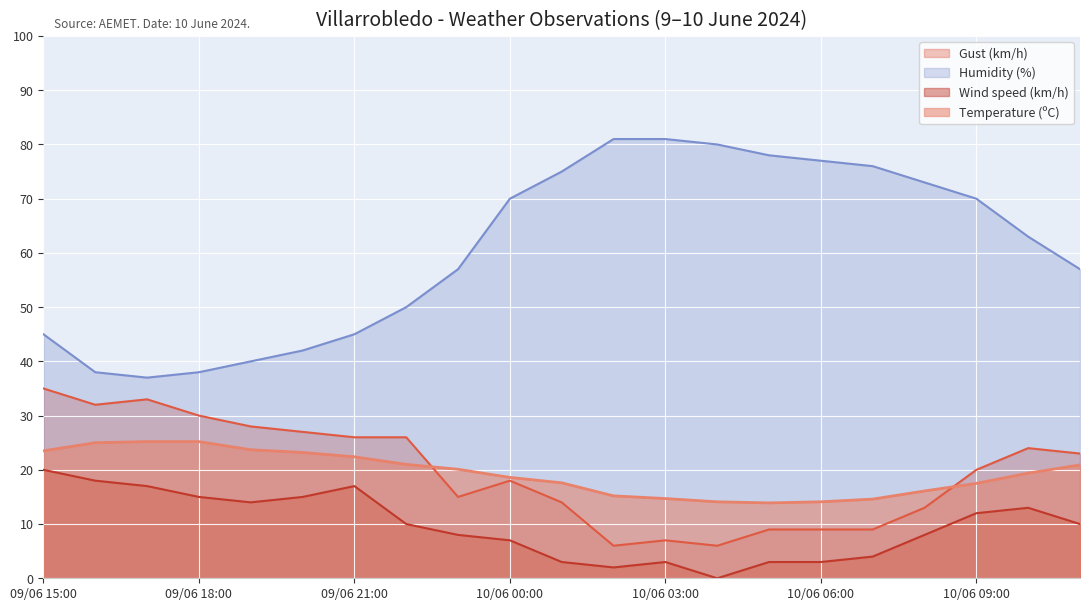

What are all the series names shown in the legend?

Gust (km/h), Humidity (%), Wind speed (km/h), Temperature (ºC)